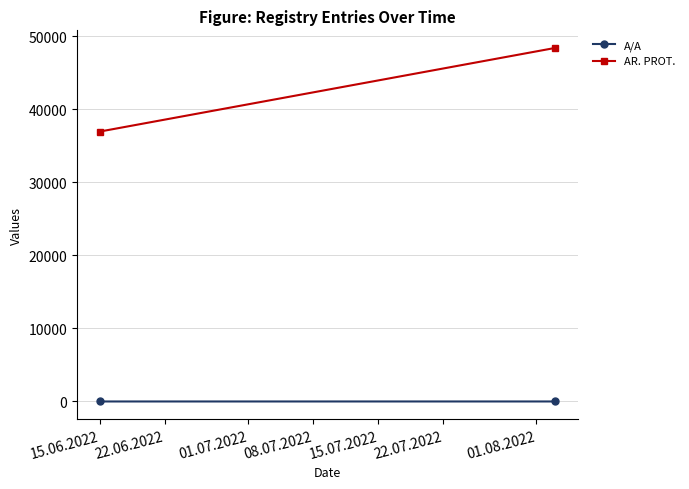

Is it true that A/A equals 3 at 22.06.2022?

False